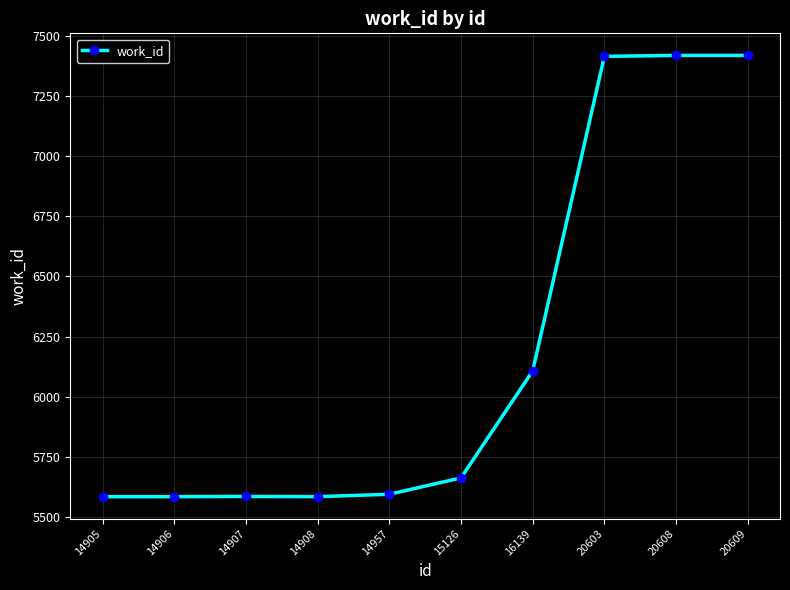

At which label is the value closest to 6501?

16139